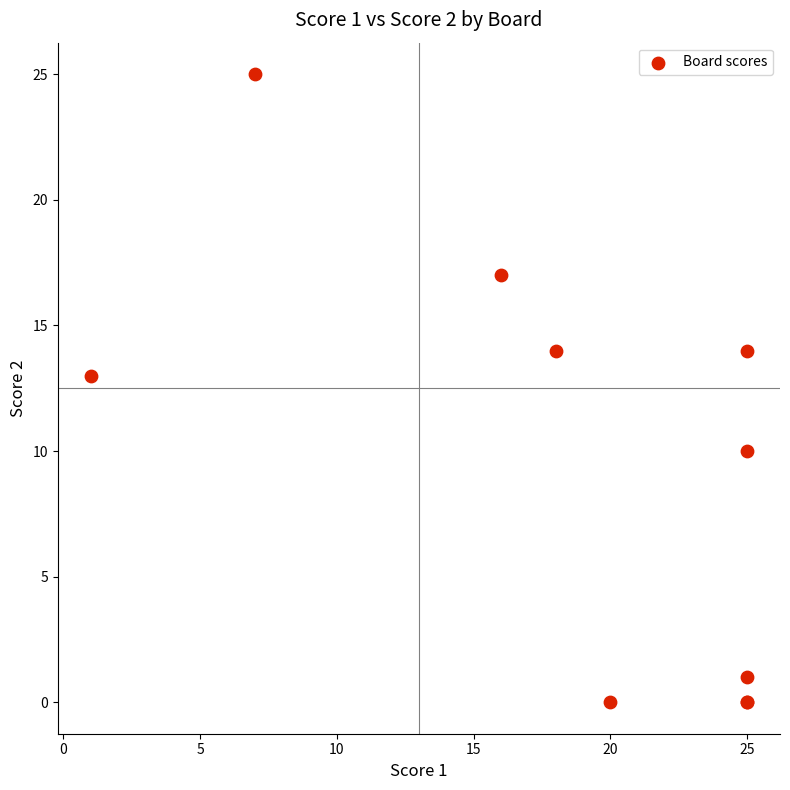

What Y value in the scatter plot is closest to 12?

13